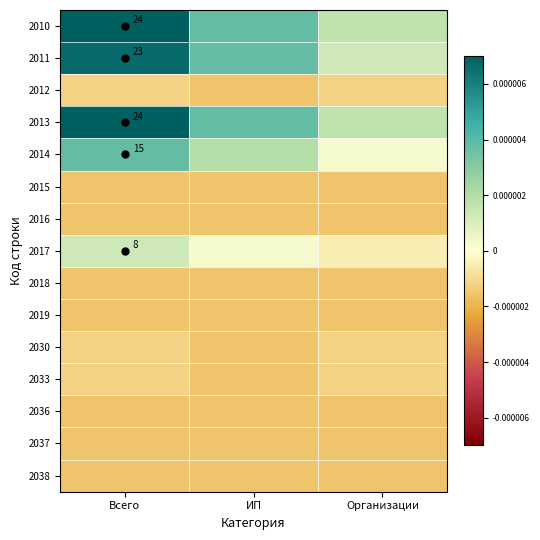

Between ИП and Организации, which is larger?

ИП